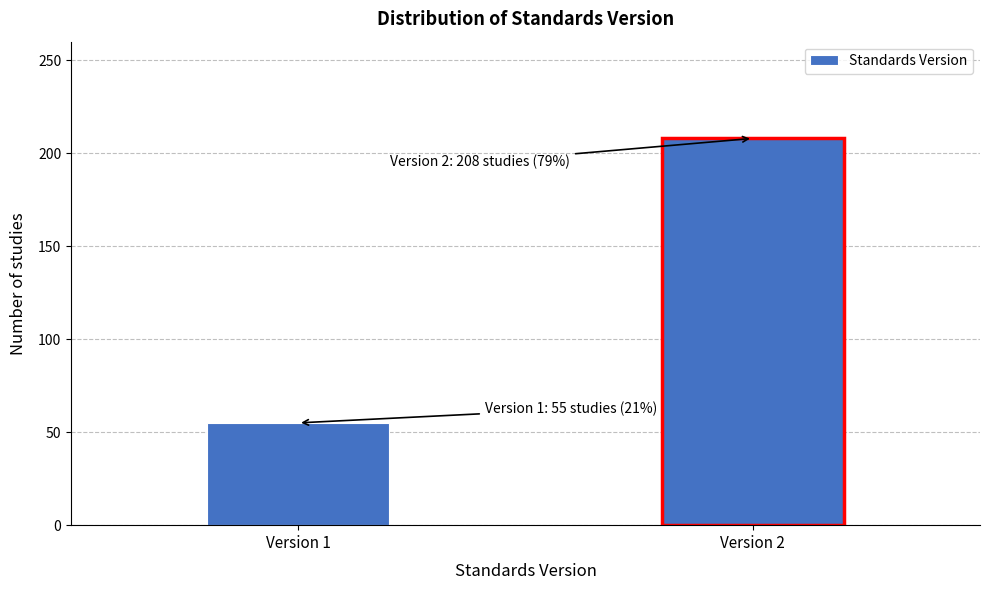

Reading left to right, transcribe all the data shown in this chart.

Version 1=55	Version 2=208